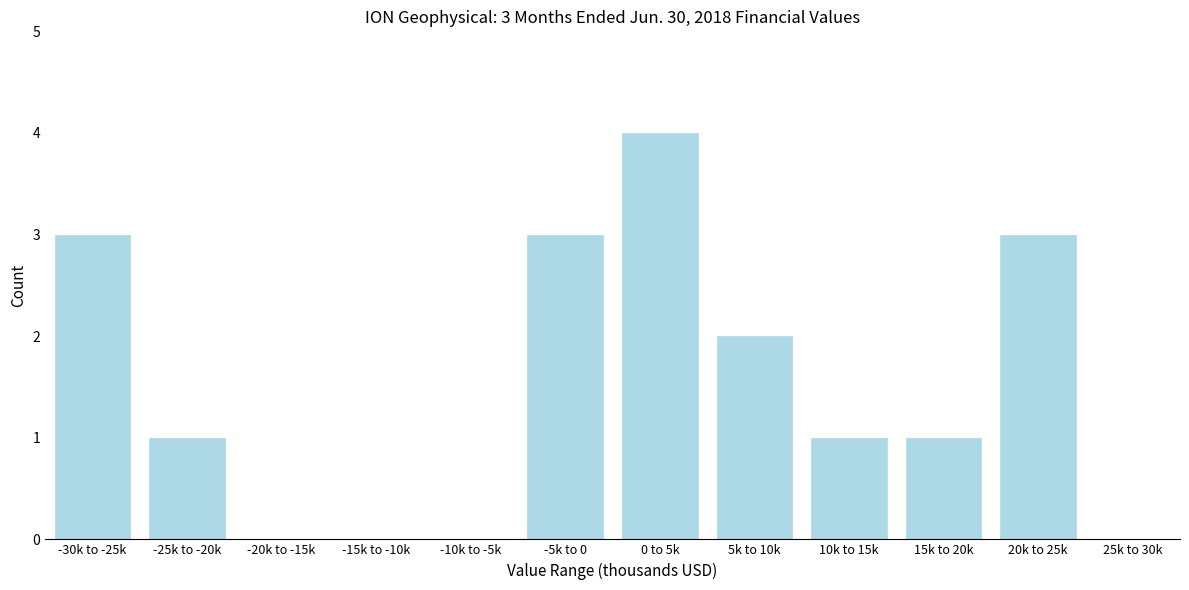

Reading left to right, list all the values displayed in this chart.

-30k to -25k=3	-25k to -20k=1	-20k to -15k=0	-15k to -10k=0	-10k to -5k=0	-5k to 0=3	0 to 5k=4	5k to 10k=2	10k to 15k=1	15k to 20k=1	20k to 25k=3	25k to 30k=0